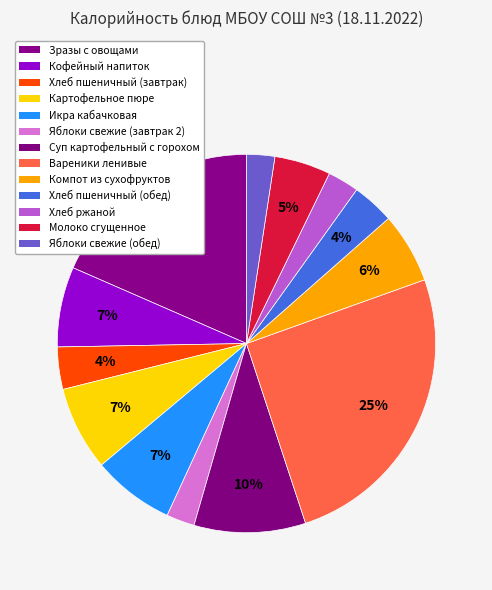

To the nearest percent, what portion does Хлеб пшеничный (обед) represent?

4%